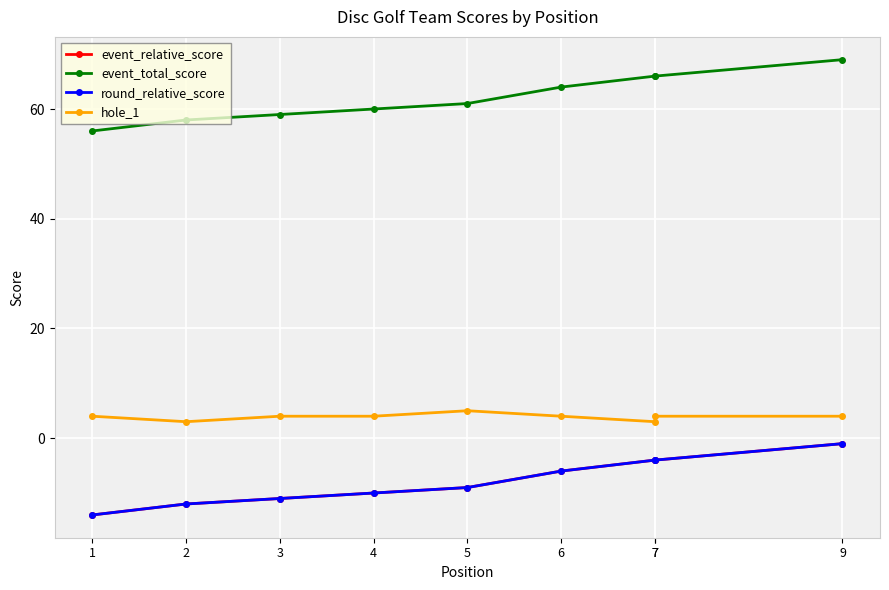

True or false: event_relative_score and hole_1 cross at least once.

False